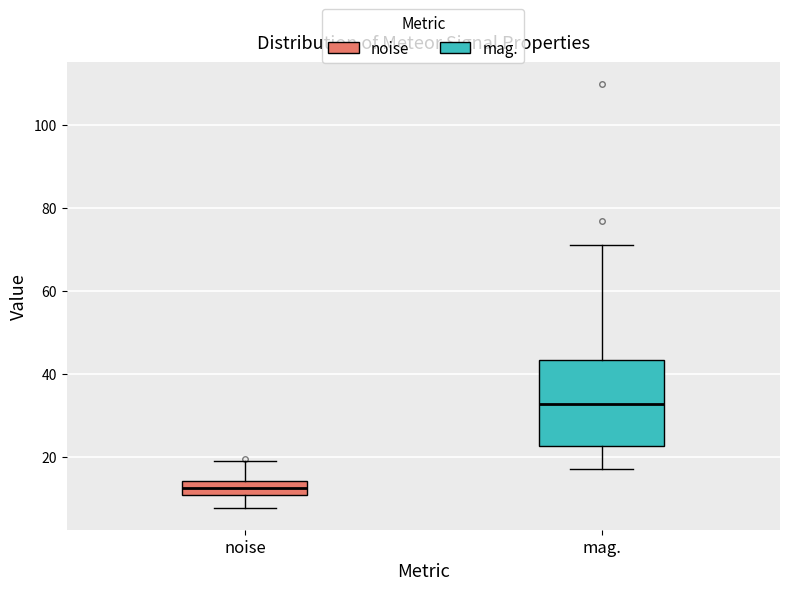

Where does the lower whisker of the box for noise end on the y-axis? The values are not printed on the chart, so give them approximately, as read against the axis.

8